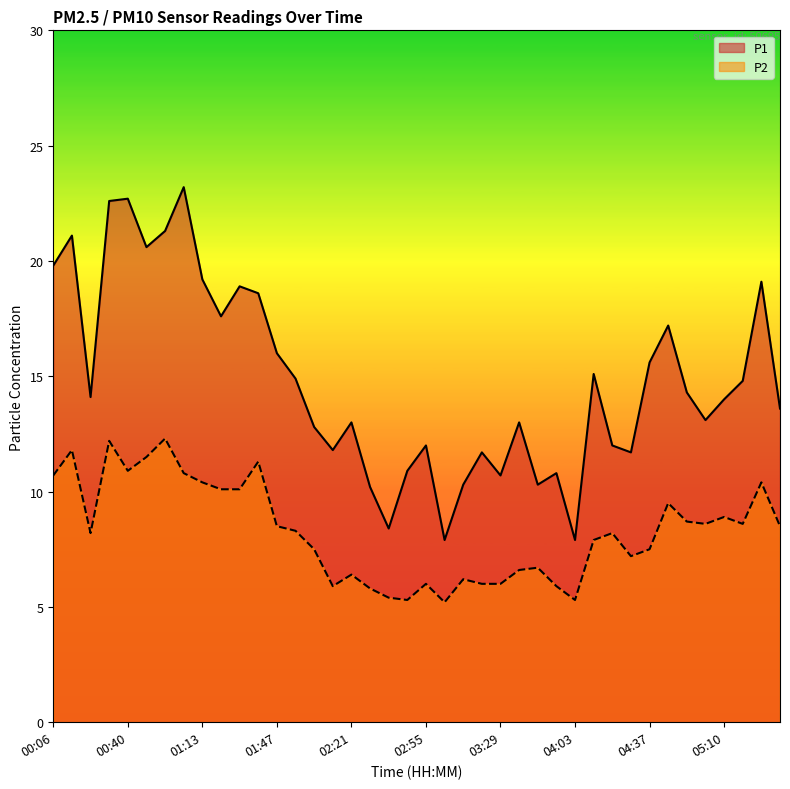

List the series in order of their peak value, highest first.

P1, P2